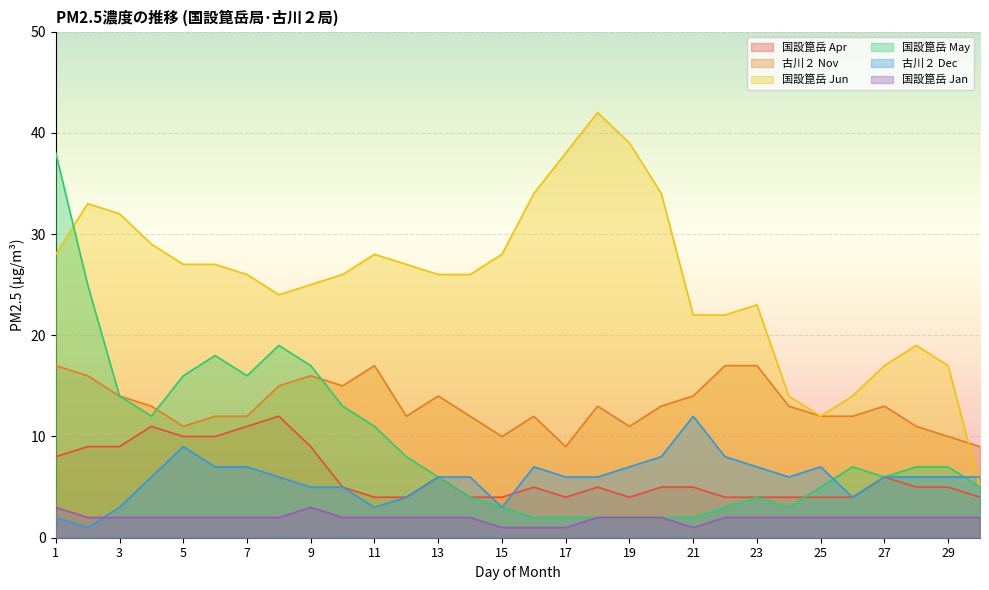

Reading left to right, list all the values displayed in this chart.

国設箟岳 Apr: 1=8	2=9	3=9	4=11	5=10	6=10	7=11	8=12	9=9	10=5	11=4	12=4	13=6	14=4	15=4	16=5	17=4	18=5	19=4	20=5	21=5	22=4	23=4	24=4	25=4	26=4	27=6	28=5	29=5	30=4
古川２ Nov: 1=17	2=16	3=14	4=13	5=11	6=12	7=12	8=15	9=16	10=15	11=17	12=12	13=14	14=12	15=10	16=12	17=9	18=13	19=11	20=13	21=14	22=17	23=17	24=13	25=12	26=12	27=13	28=11	29=10	30=9
国設箟岳 Jun: 1=28	2=33	3=32	4=29	5=27	6=27	7=26	8=24	9=25	10=26	11=28	12=27	13=26	14=26	15=28	16=34	17=38	18=42	19=39	20=34	21=22	22=22	23=23	24=14	25=12	26=14	27=17	28=19	29=17	30=5
国設箟岳 May: 1=38	2=25	3=14	4=12	5=16	6=18	7=16	8=19	9=17	10=13	11=11	12=8	13=6	14=4	15=3	16=2	17=2	18=2	19=2	20=2	21=2	22=3	23=4	24=3	25=5	26=7	27=6	28=7	29=7	30=5
古川２ Dec: 1=2	2=1	3=3	4=6	5=9	6=7	7=7	8=6	9=5	10=5	11=3	12=4	13=6	14=6	15=3	16=7	17=6	18=6	19=7	20=8	21=12	22=8	23=7	24=6	25=7	26=4	27=6	28=6	29=6	30=6
国設箟岳 Jan: 1=3	2=2	3=2	4=2	5=2	6=2	7=2	8=2	9=3	10=2	11=2	12=2	13=2	14=2	15=1	16=1	17=1	18=2	19=2	20=2	21=1	22=2	23=2	24=2	25=2	26=2	27=2	28=2	29=2	30=2